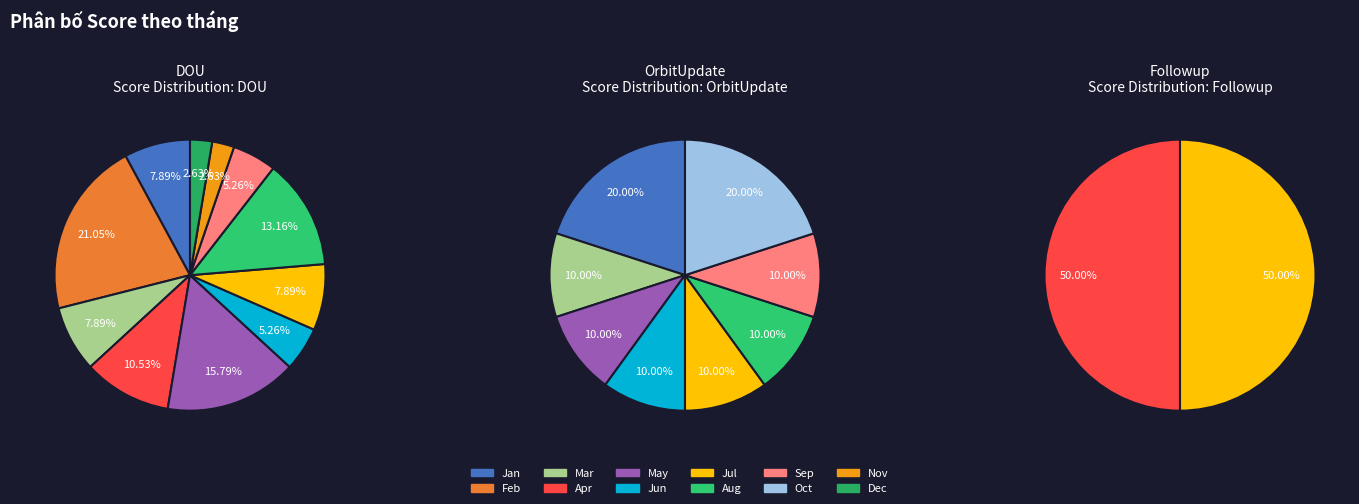

What percentage is the Mar slice, to the nearest percent?

8%